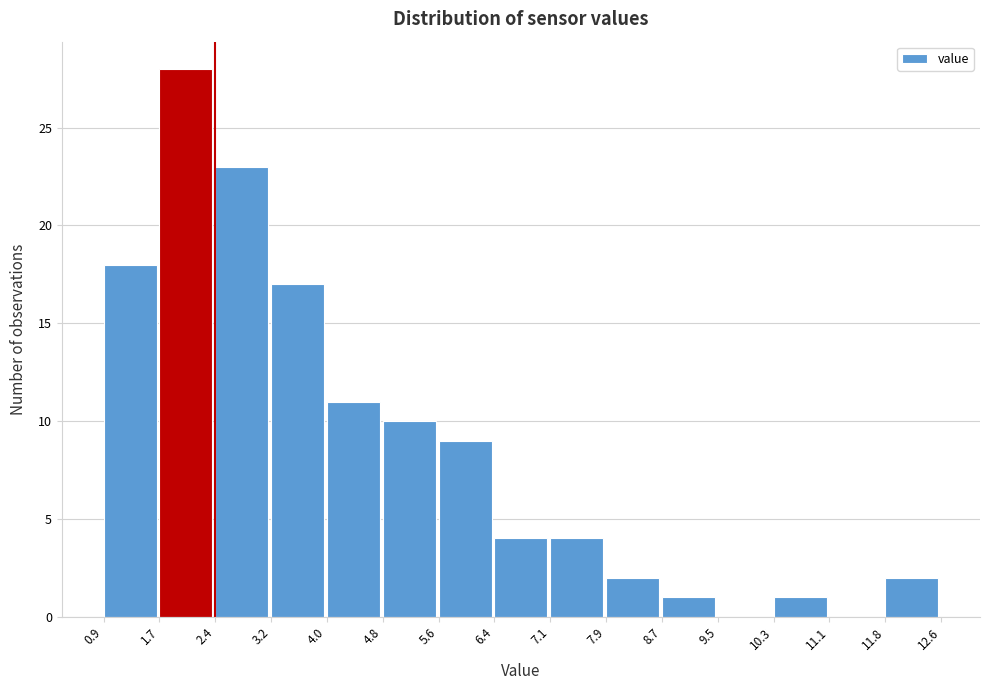

Which range on the x-axis has the tallest bar?

1.7 to 2.4